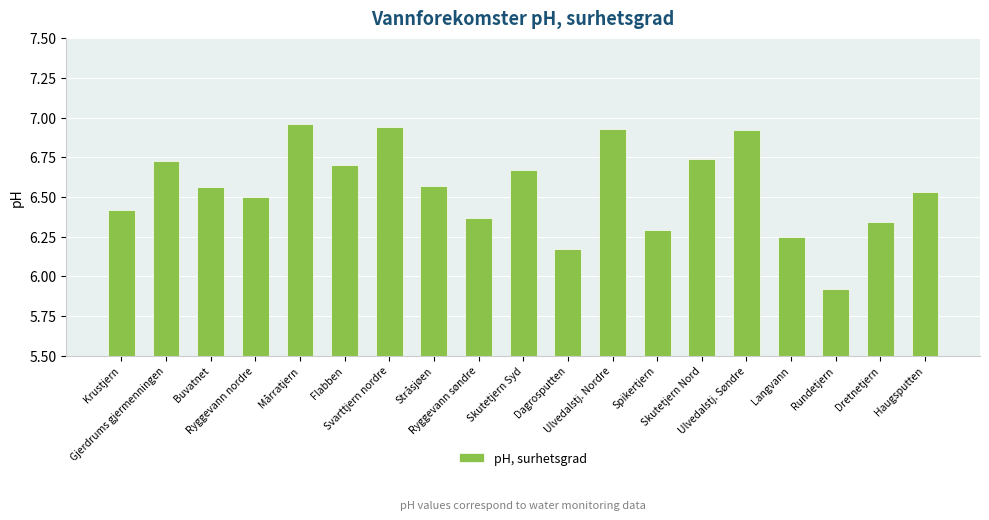

How many bars are there in total?

19